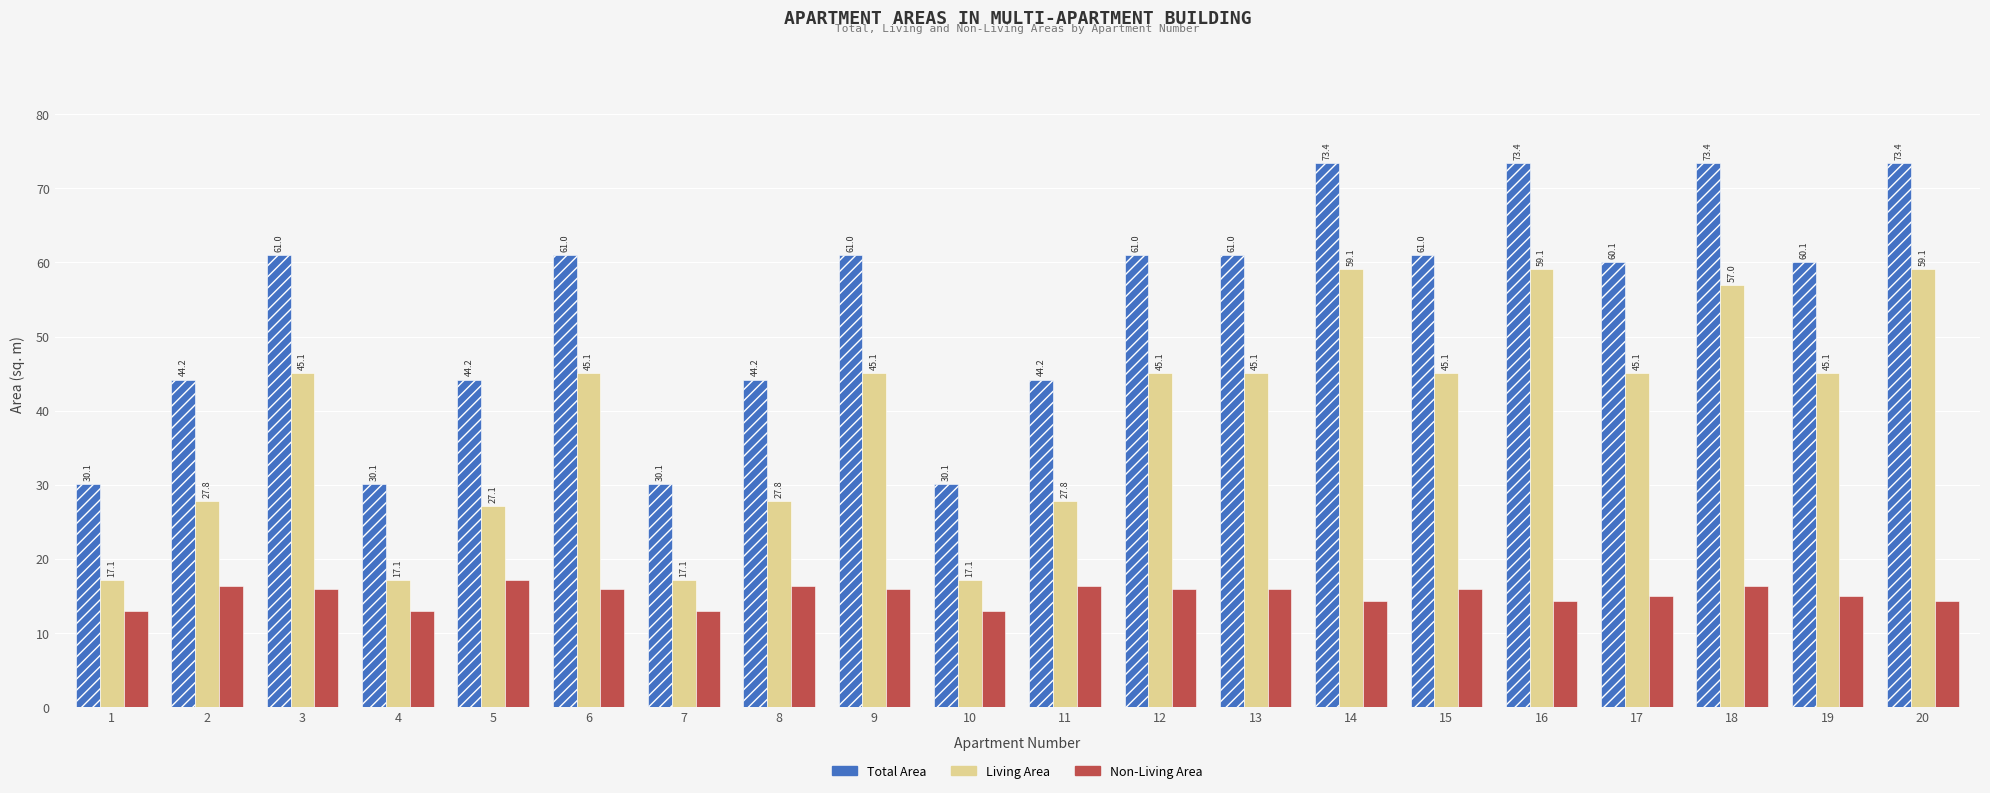

Rank the series by their maximum value, from highest to lowest.

Total Area, Living Area, Non-Living Area